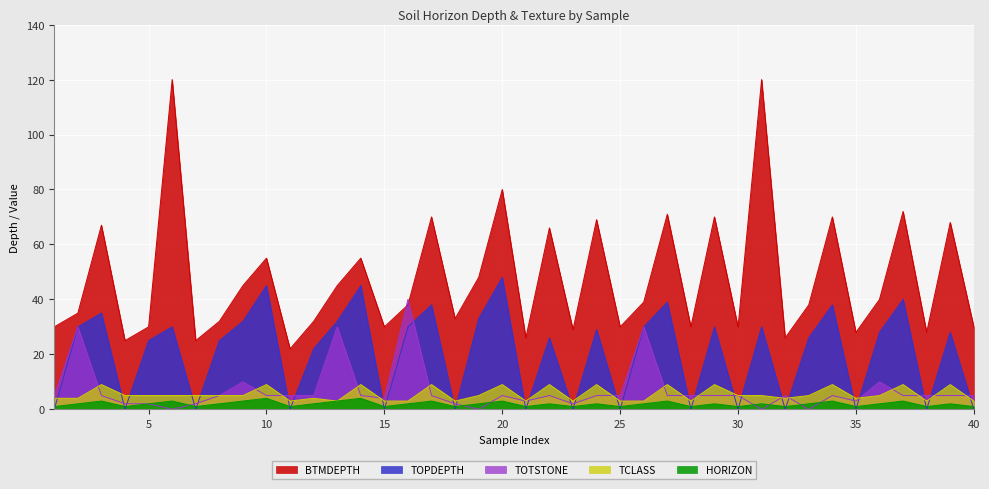

True or false: TOPDEPTH has more than 2 interior local peaks.

True